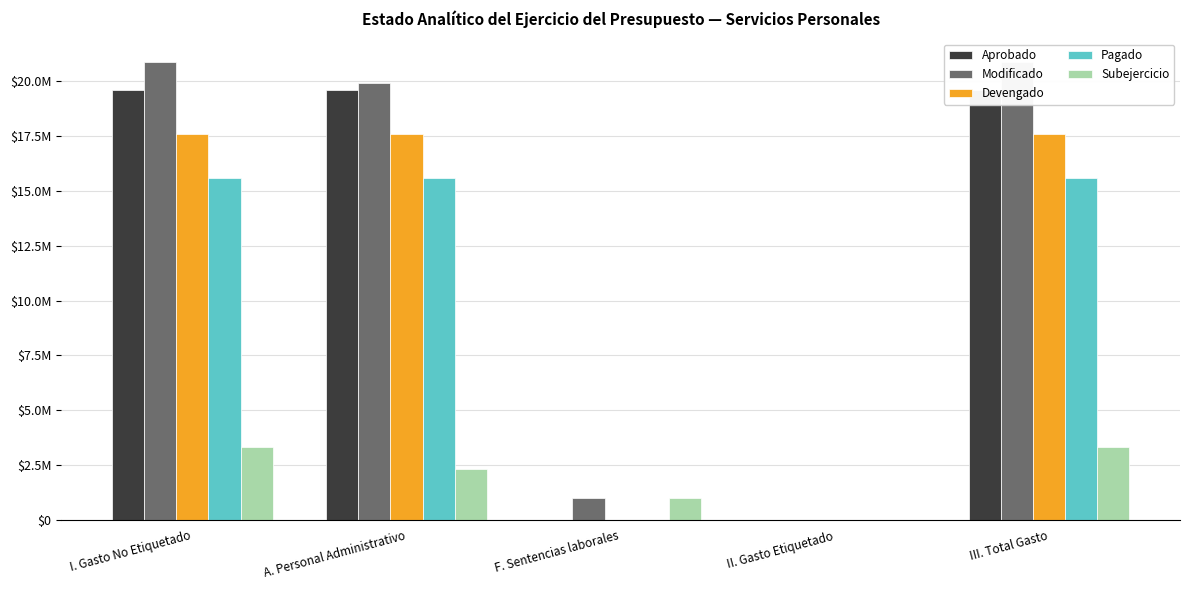

Reading left to right, list all the values displayed in this chart.

Aprobado: 19612942	19612942	0	0	19612942
Modificado: 20893166	19893166	1000000	0	20893166
Devengado: 17581672	17581672	0	0	17581672
Pagado: 15603587	15603587	0	0	15603587
Subejercicio: 3311494	2311494	1000000	0	3311494